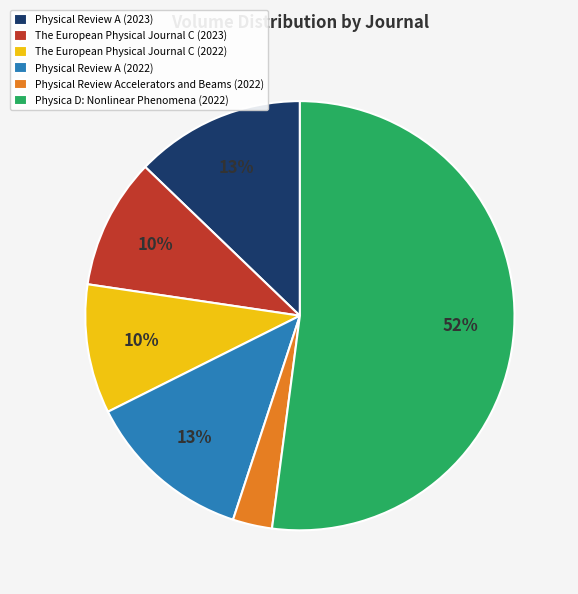

To the nearest percent, what is the difference between the largest and smallest slice percentages?

49%